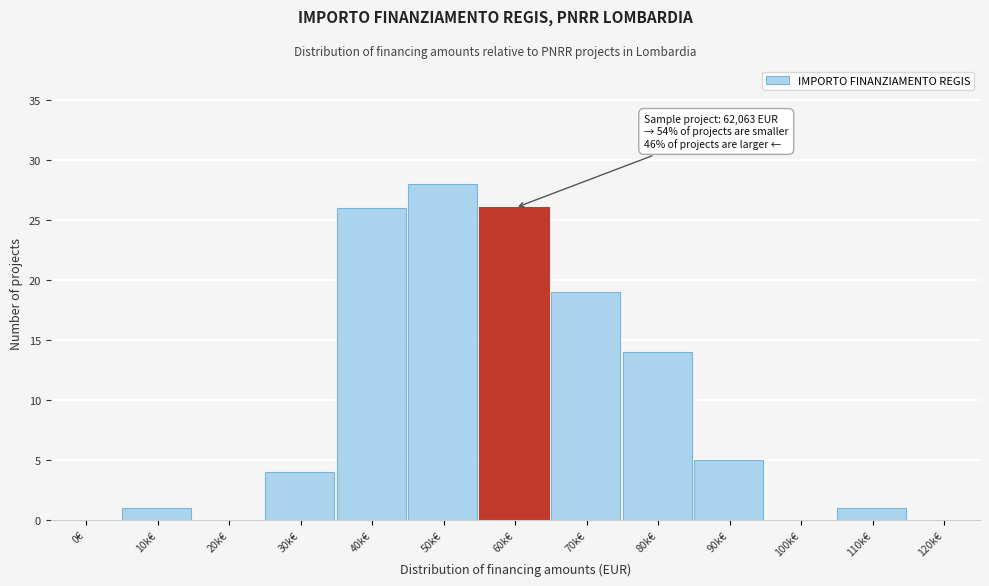

Reading left to right, list all the values displayed in this chart.

0€=0	10k€=1	20k€=0	30k€=4	40k€=26	50k€=28	60k€=26	70k€=19	80k€=14	90k€=5	100k€=0	110k€=1	120k€=0